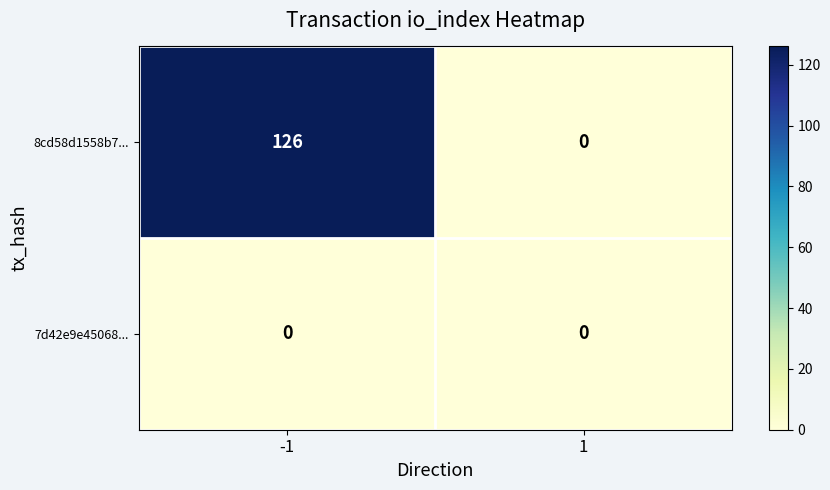

True or false: 8cd58d1558b7... has a value of 0 at 1.

True